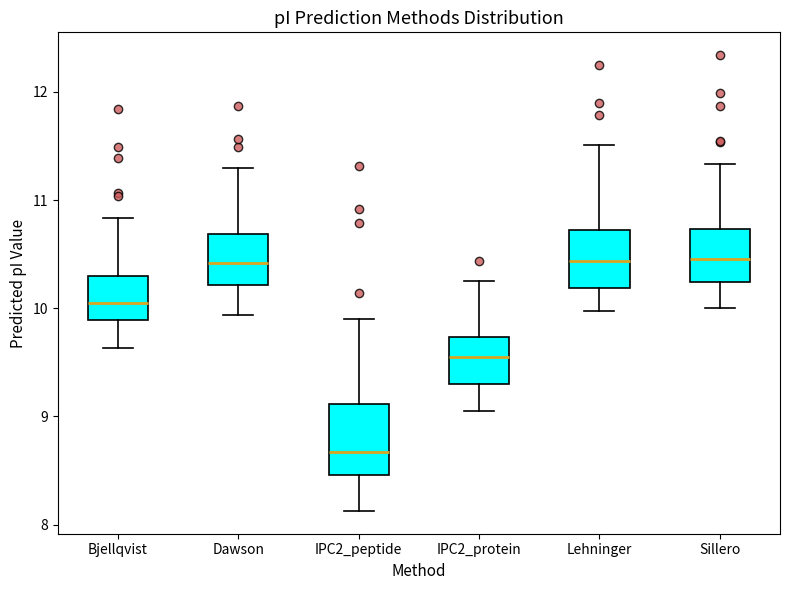

Where is the lower edge of the box for Bjellqvist on the y-axis? The values are not printed on the chart, so give them approximately, as read against the axis.

9.9